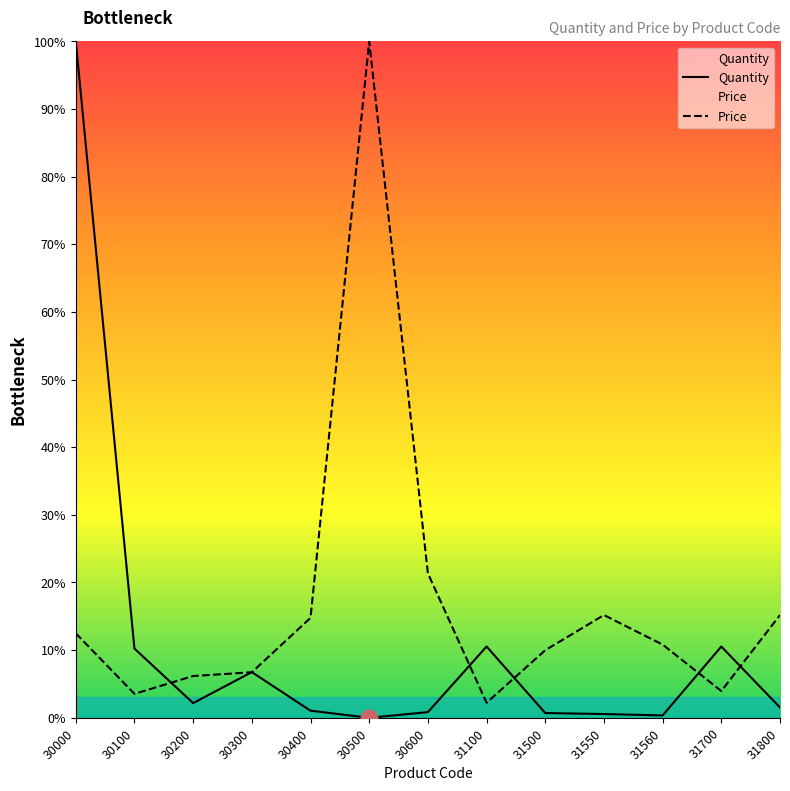

Reading left to right, extract all data points from this chart.

Quantity: 100.0	10.2	2.2	6.8	1.0	0.0	0.8	10.5	0.7	0.6	0.3	10.5	1.5
Price: 12.5	3.5	6.2	6.7	14.8	100.0	21.4	2.2	10.0	15.2	10.8	4.0	15.2